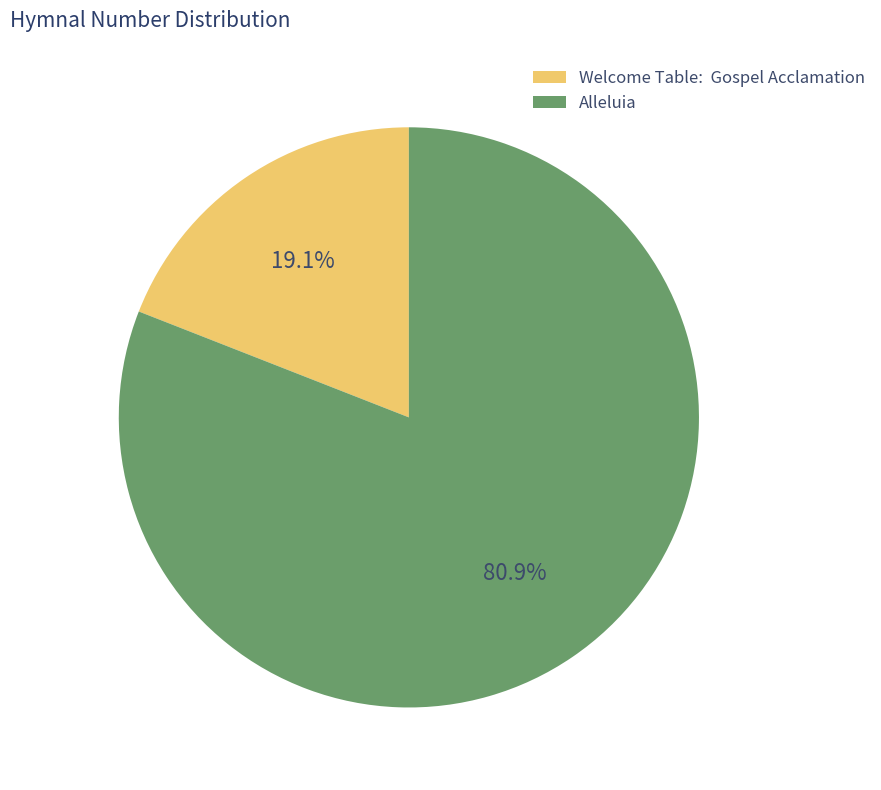

What is the smallest slice in the pie chart?

Welcome Table: Gospel Acclamation